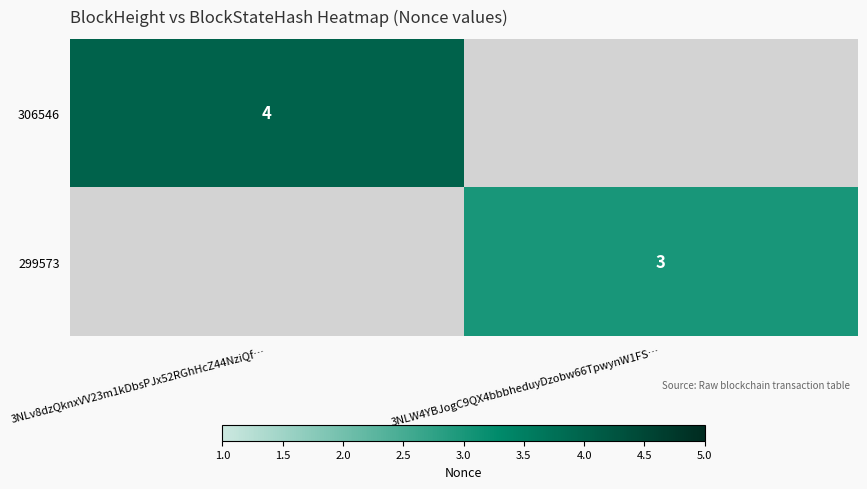

Is it true that 299573 equals 1 at 3NLW4YBJogC9QX4bbbheduyDzobw66TpwynW1FS…?

False